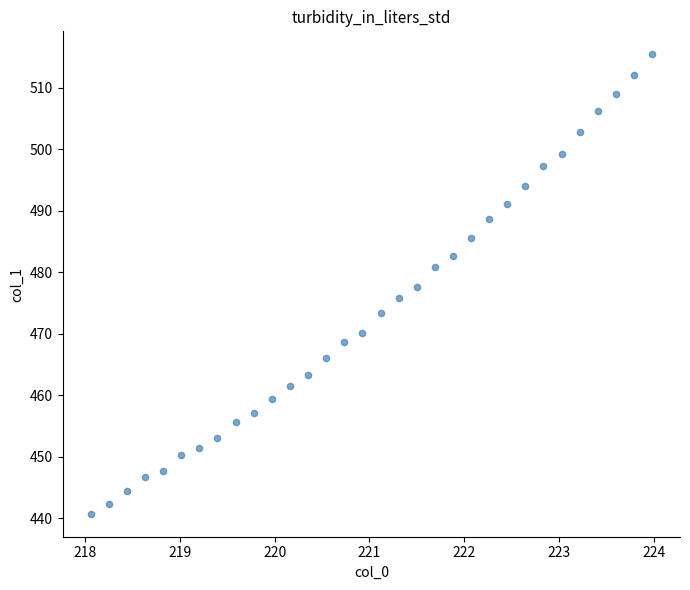

What is the range of X values (max minus min)?

5.9